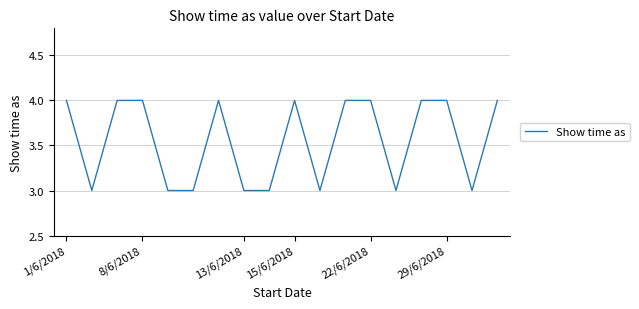

What is the maximum value shown in the chart?

4